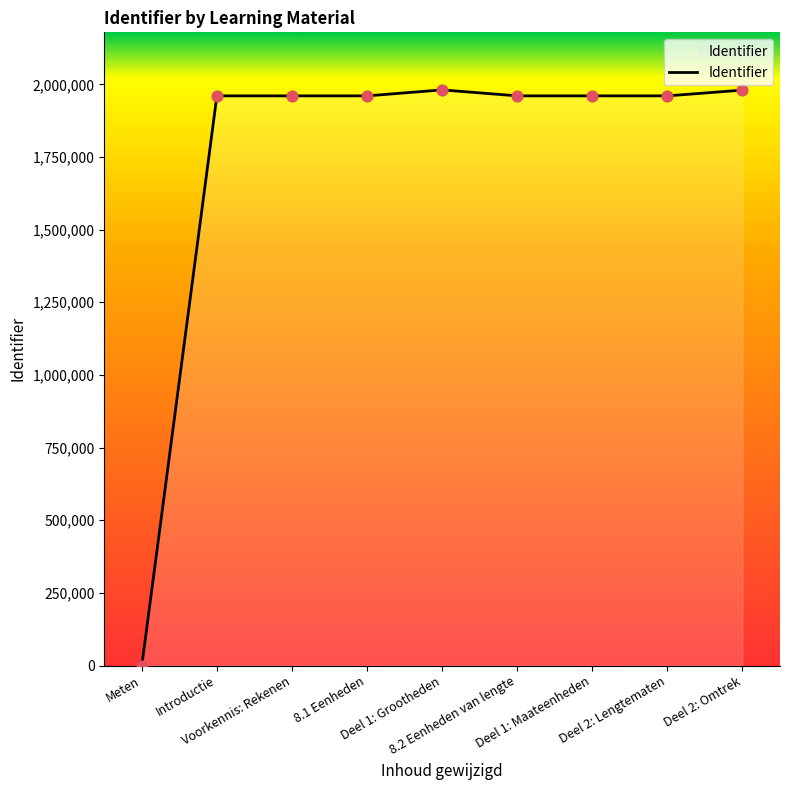

What is the difference between the maximum and minimum values?

1980758